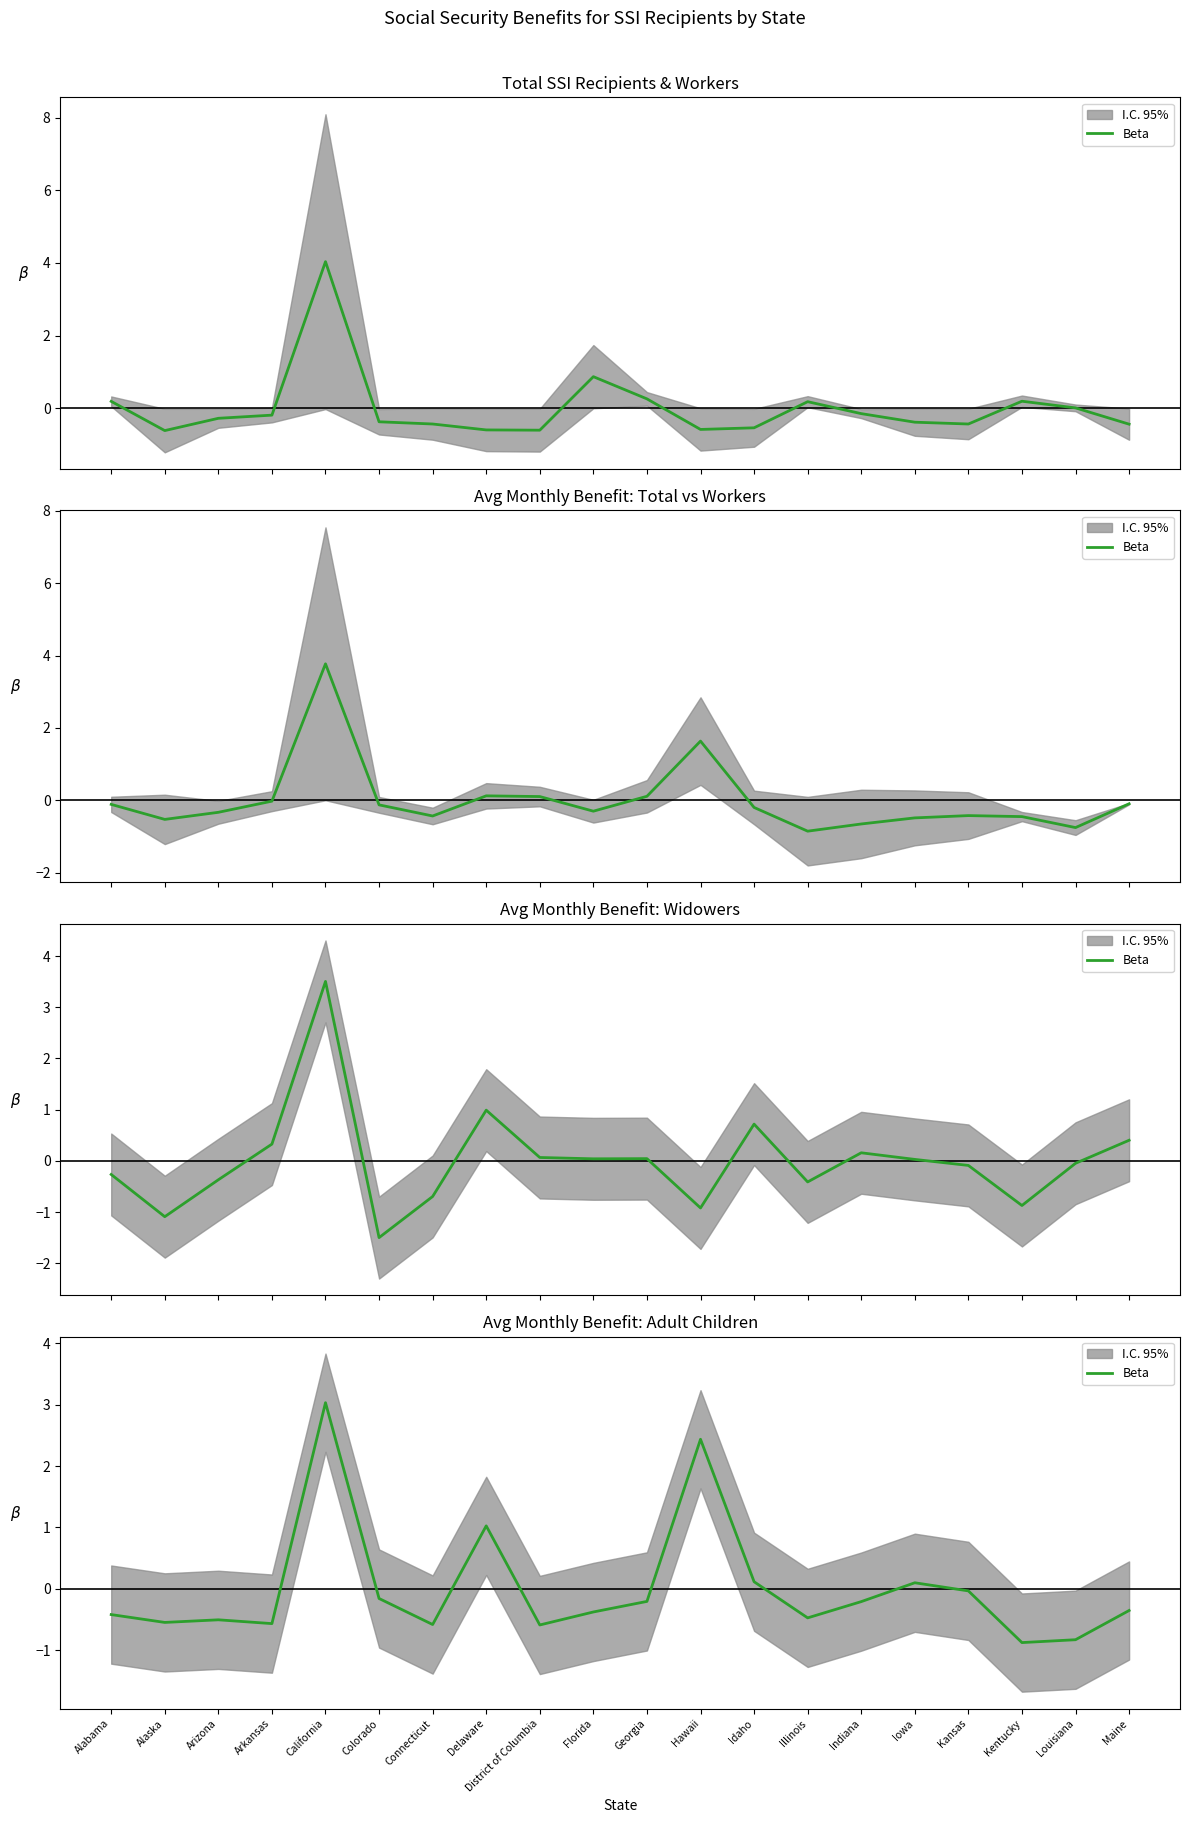

How many values are below zero?

15